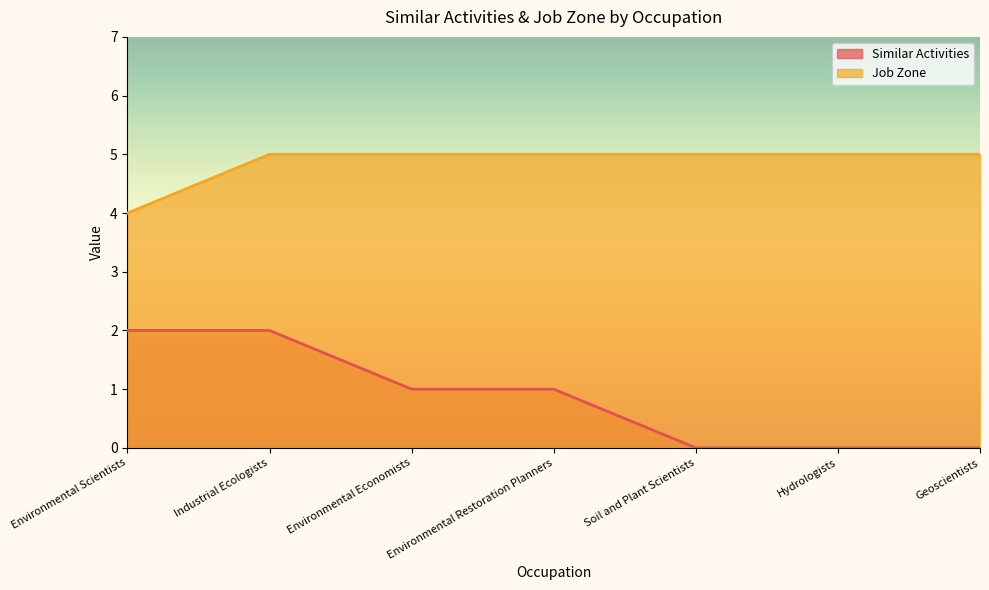

Which series has the largest range (max minus min)?

Similar Activities